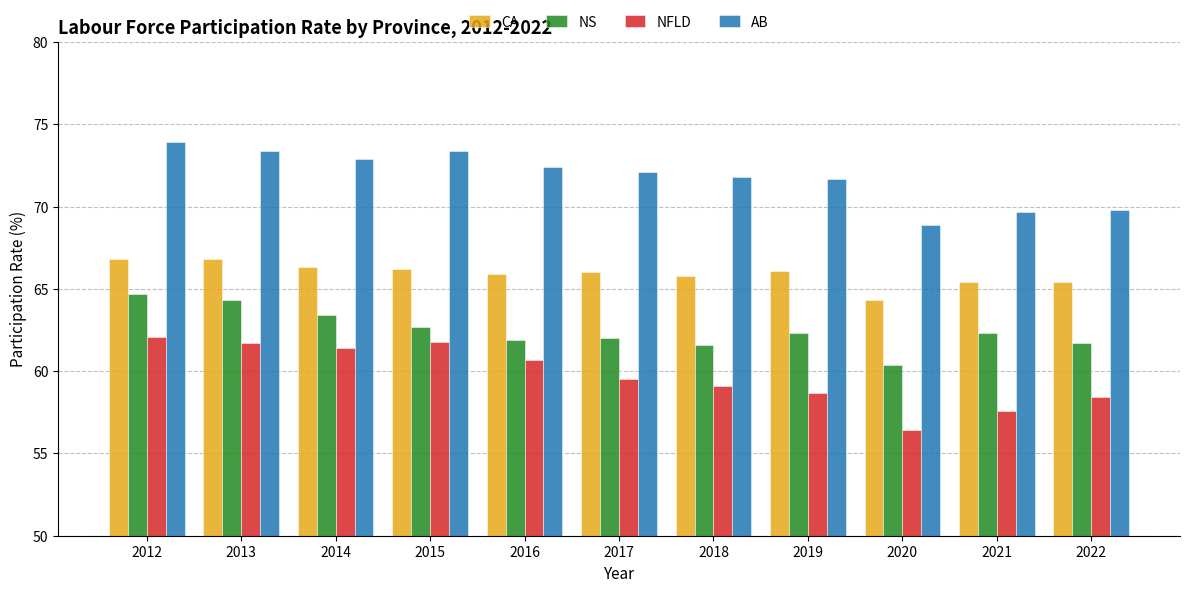

What is the lowest value of the NS series?

60.4